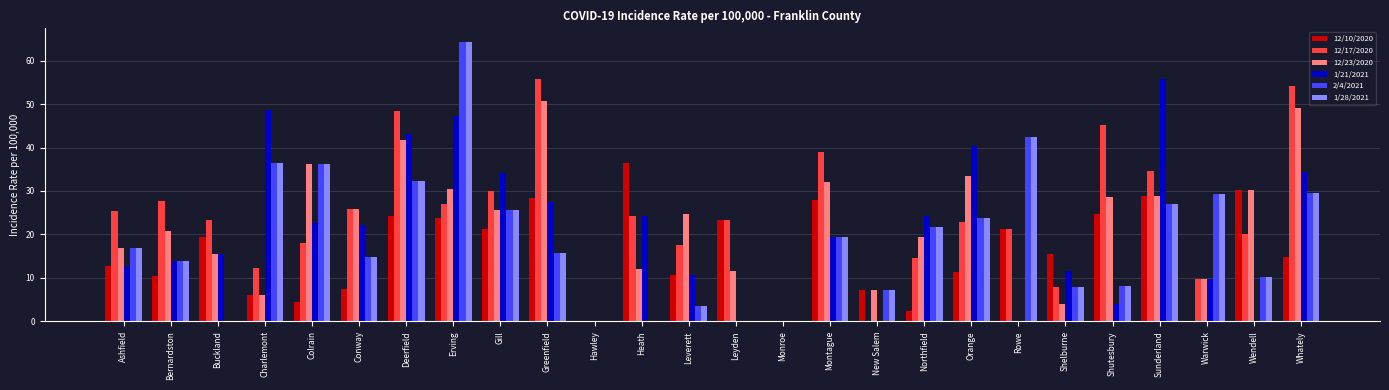

What is the difference between the 1/21/2021 values at Greenfield and Warwick?

17.8